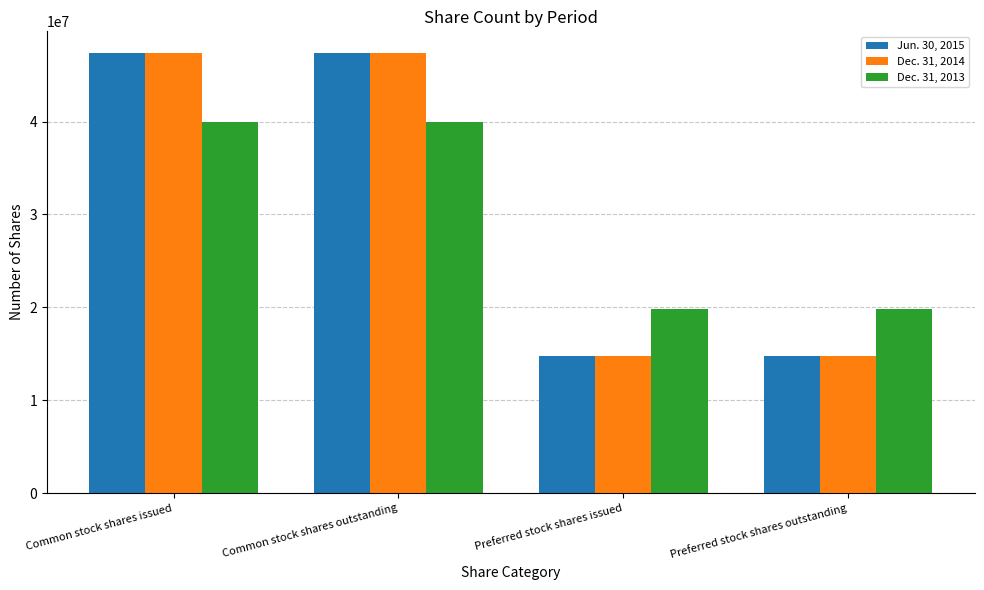

What is the minimum value for Dec. 31, 2013?

19800000